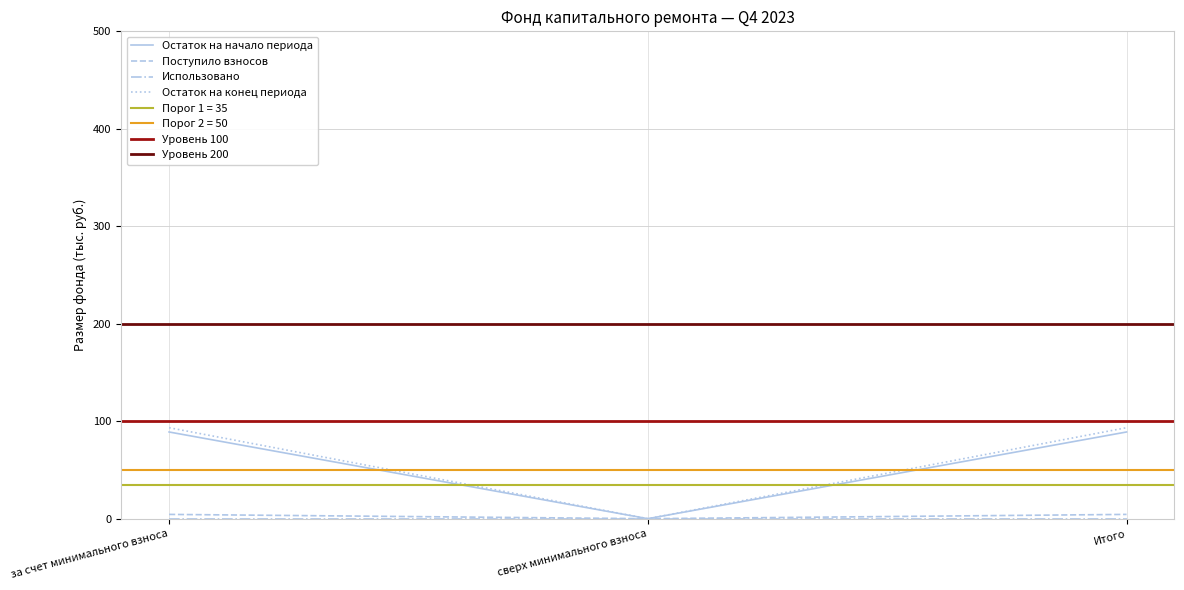

What is the difference between the maximum and minimum values in the Остаток на конец периода series?

4.4